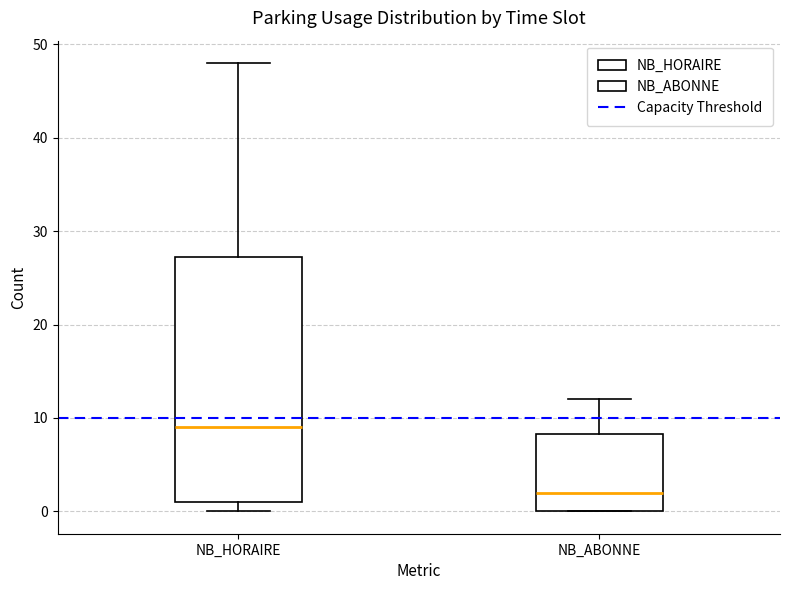

Which box is the tallest, from its lower edge to its upper edge?

NB_HORAIRE